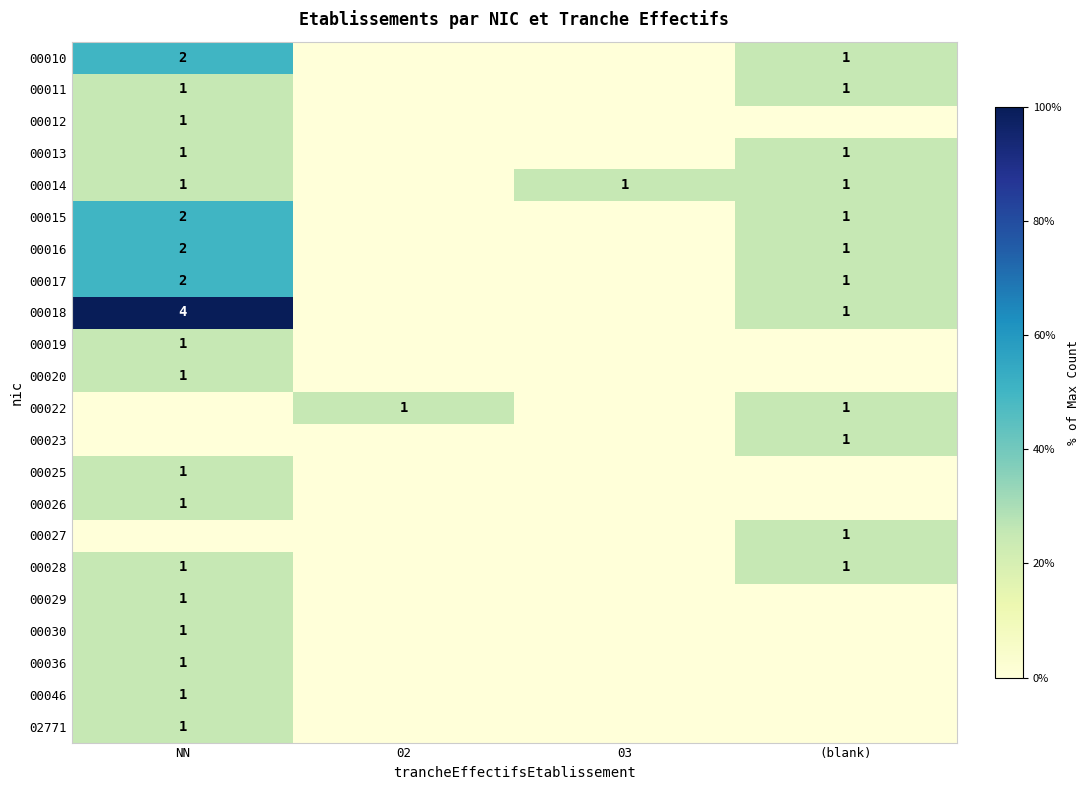

Which category has the highest value across all series?

NN